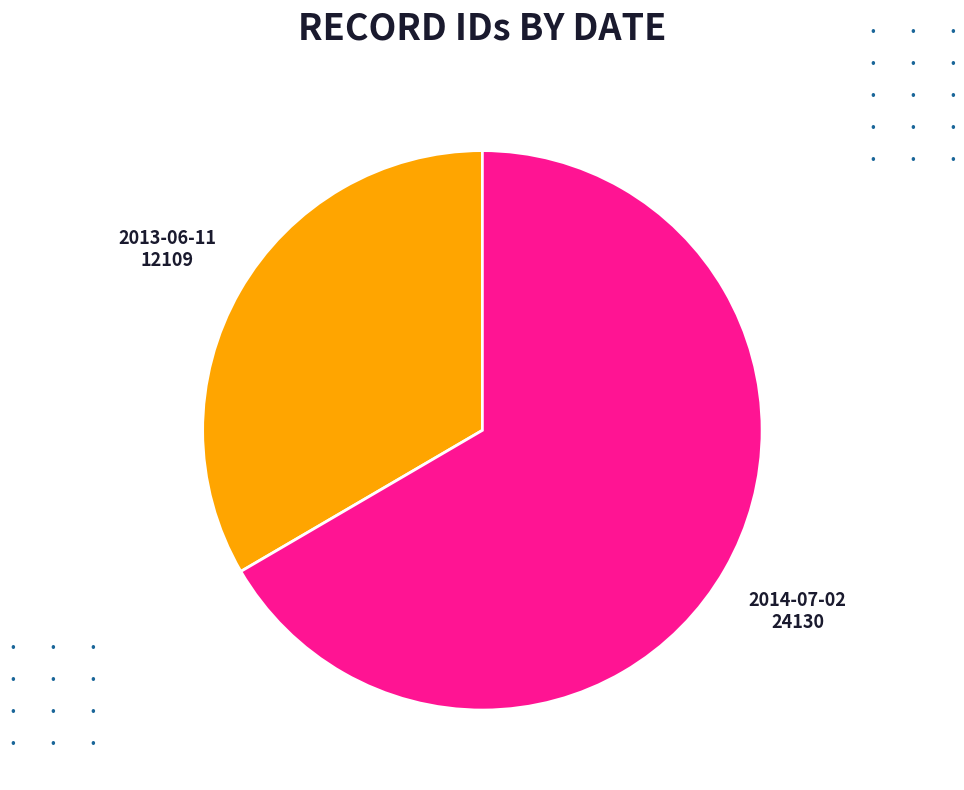

Combined, do 2013-06-11 and 2014-07-02 account for over 50%?

Yes